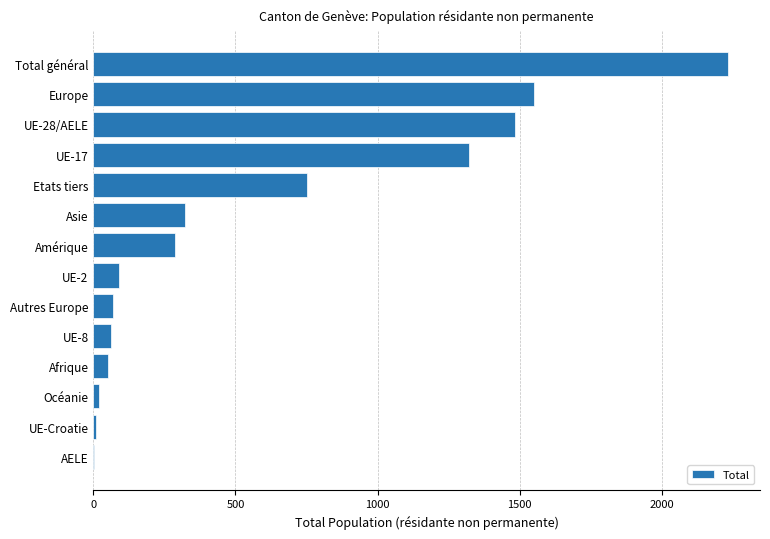

What is the sum of the values at Total général and Europe?

3786